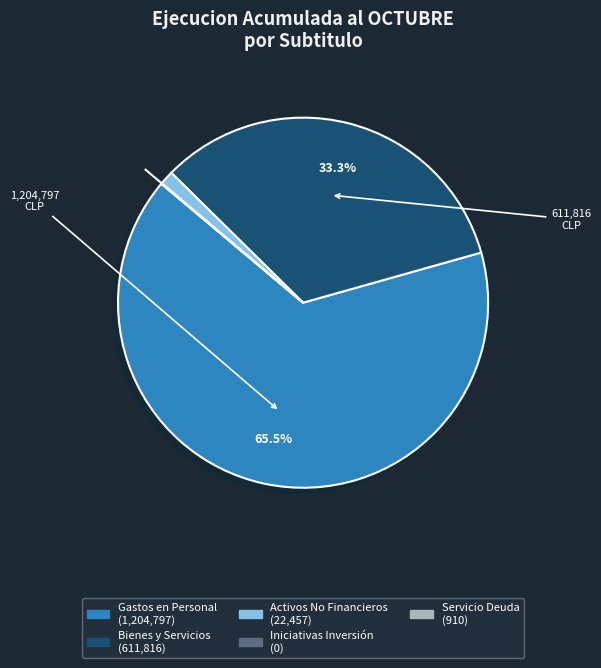

Is there a majority slice in this chart?

Yes